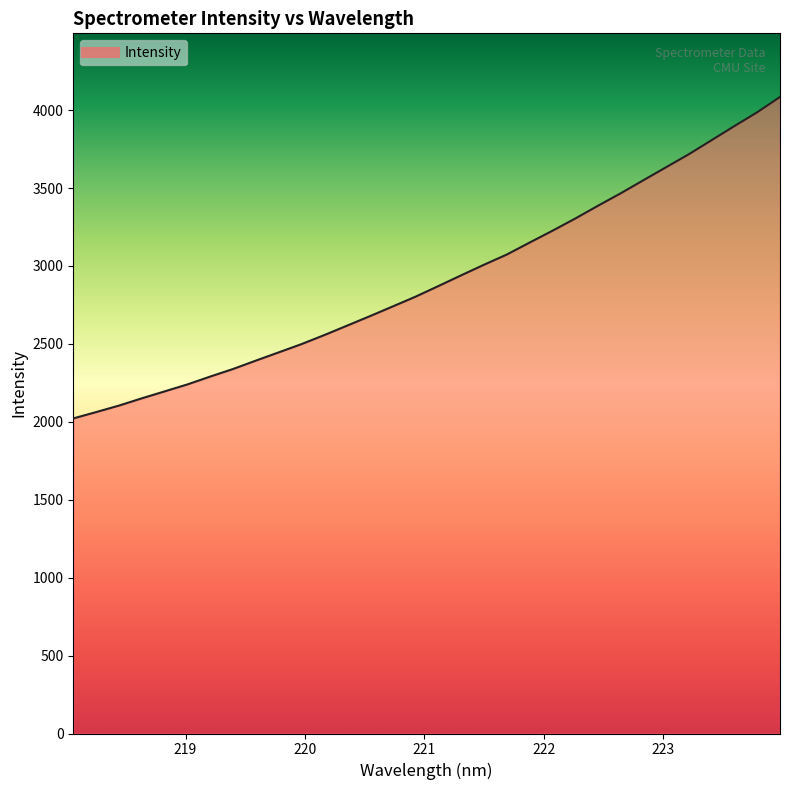

What is the smallest value displayed?

2021.6